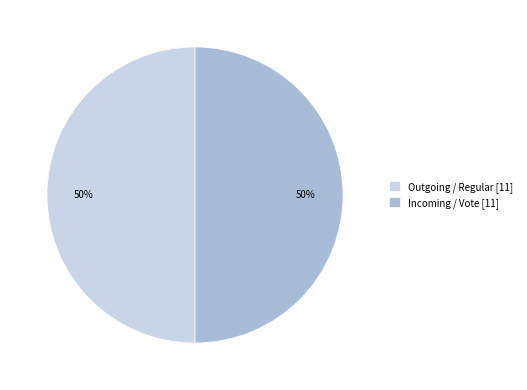

To the nearest percent, what portion does Outgoing / Regular [11] represent?

50%